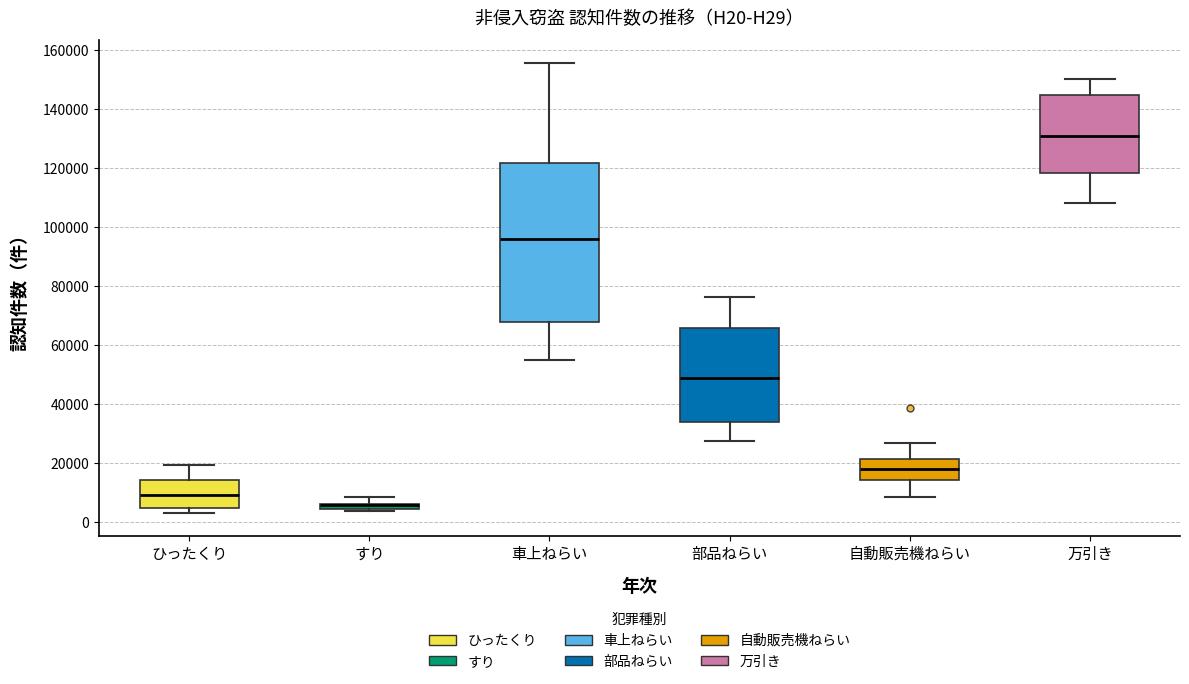

Where is the lower edge of the box for 車上ねらい on the y-axis? The values are not printed on the chart, so give them approximately, as read against the axis.

68000